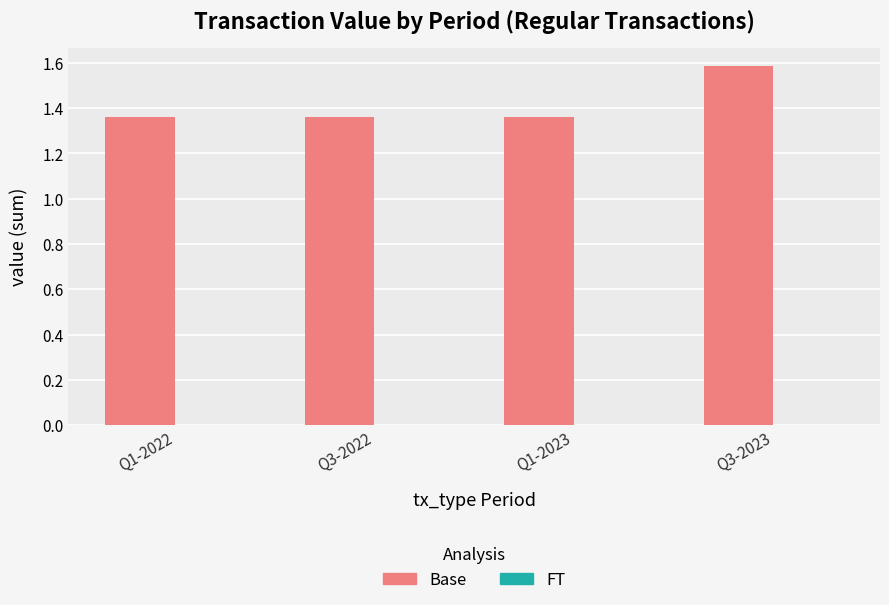

The chart shows a value of 1.9 at Q1-2023. True or false?

False